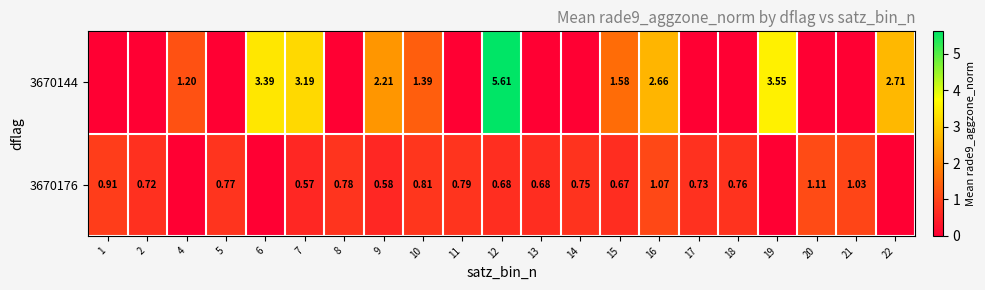

Which has a higher value, 6 or 16?

6